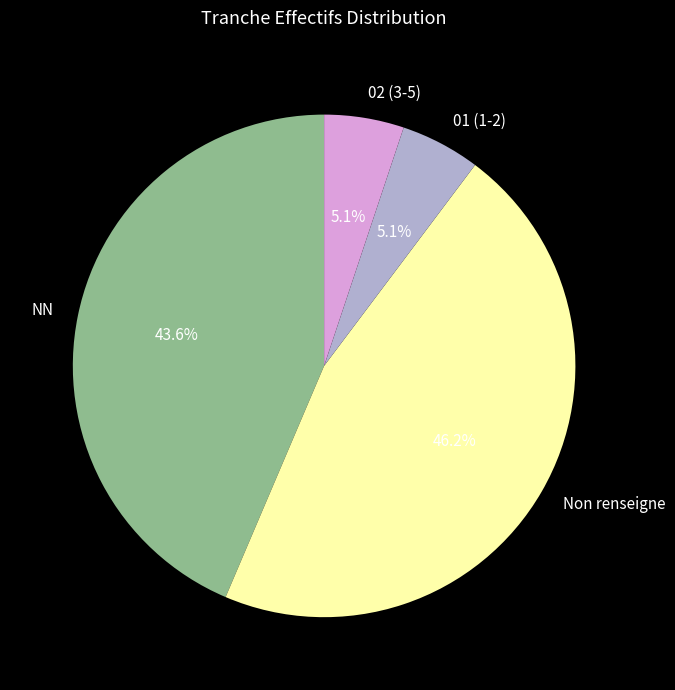

Between 01 (1-2) and Non renseigne, which is larger?

Non renseigne